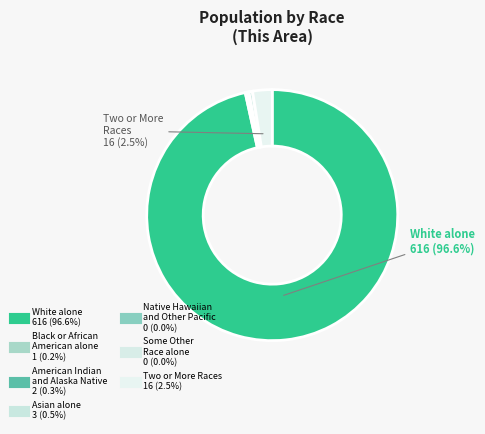

Which slice is the smallest?

Native Hawaiian and Other Pacific